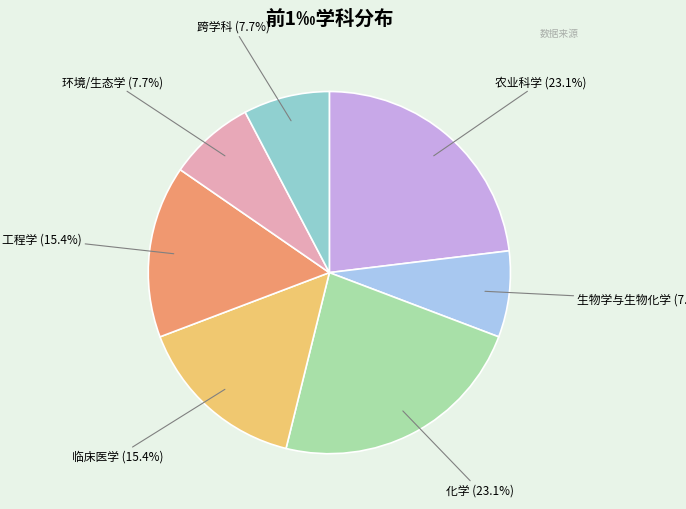

To the nearest percent, what is the difference between the 跨学科 and 工程学 slice percentages?

8%